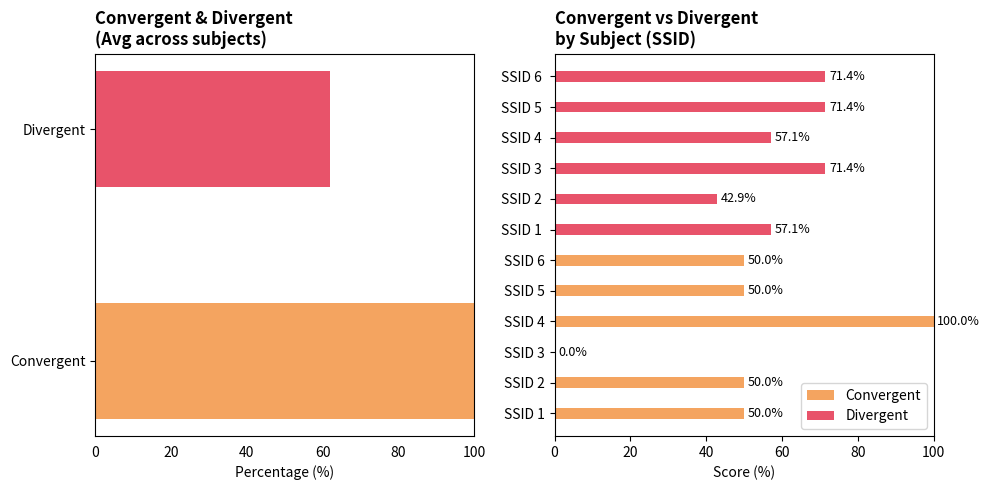

At how many categories does at least one series exceed 45?

6